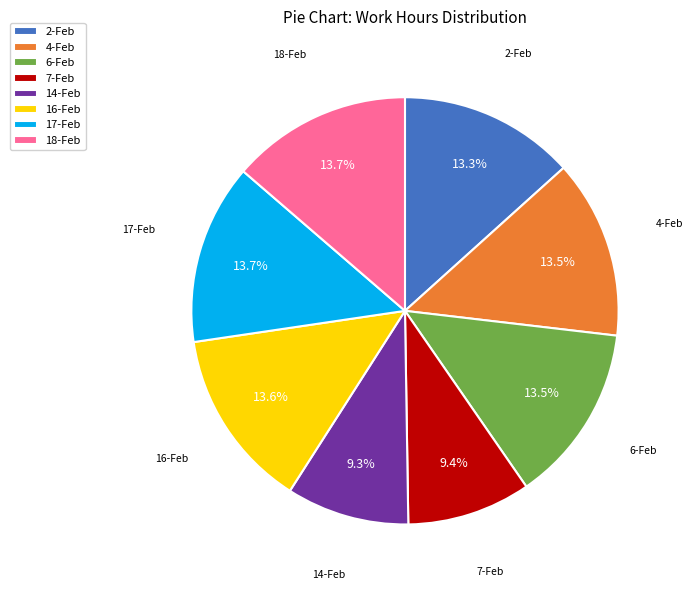

Which has a higher value, 16-Feb or 7-Feb?

16-Feb